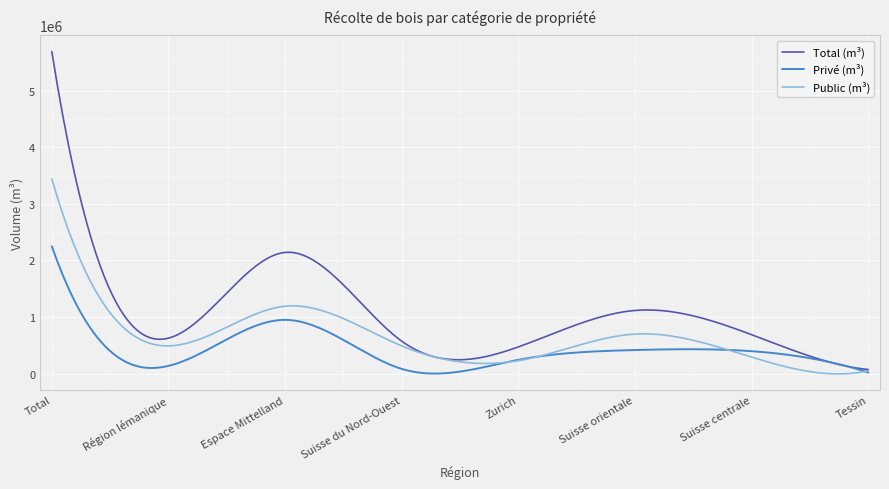

Rank the series by their maximum value, from lowest to highest.

Privé (m³), Public (m³), Total (m³)